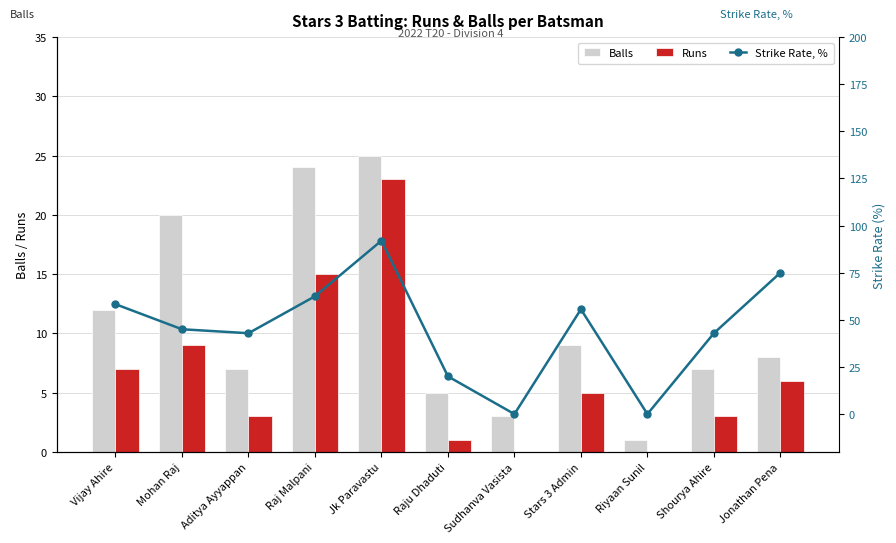

What position from the left is Shourya Ahire?

10